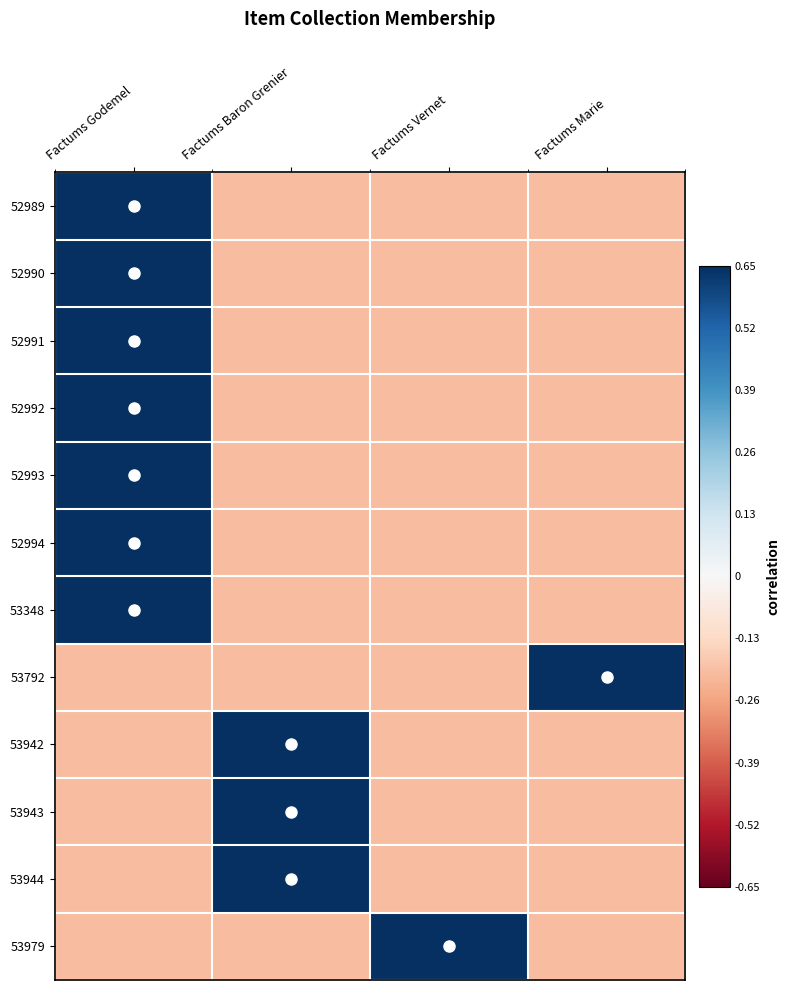

Between Factums Marie and Factums Baron Grenier, which is larger?

Factums Marie